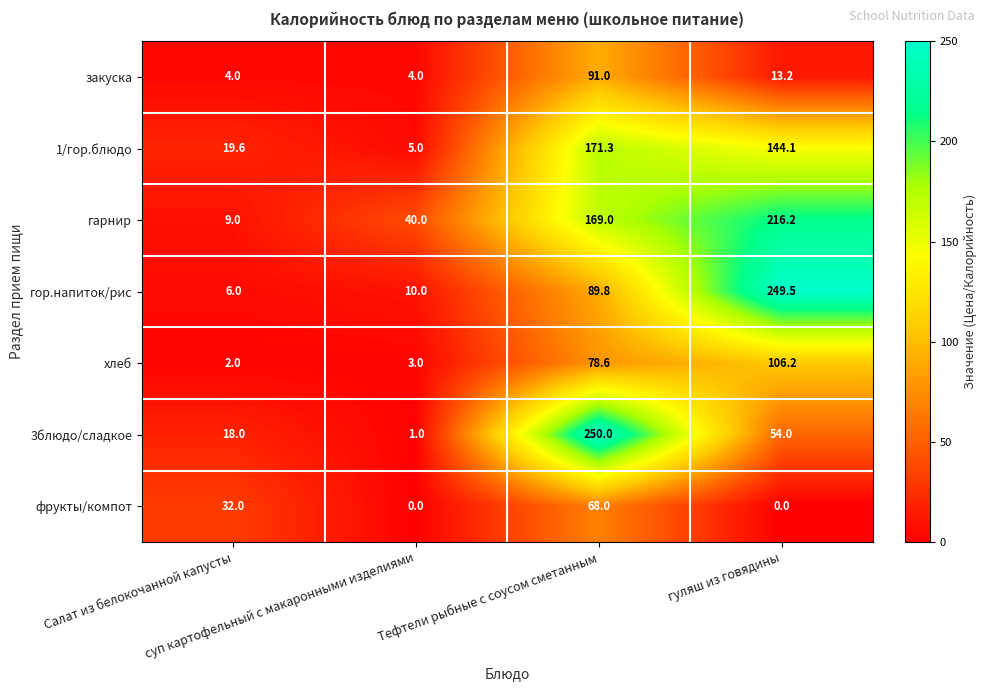

What is the highest value of the 1/гор.блюдо series?

171.3